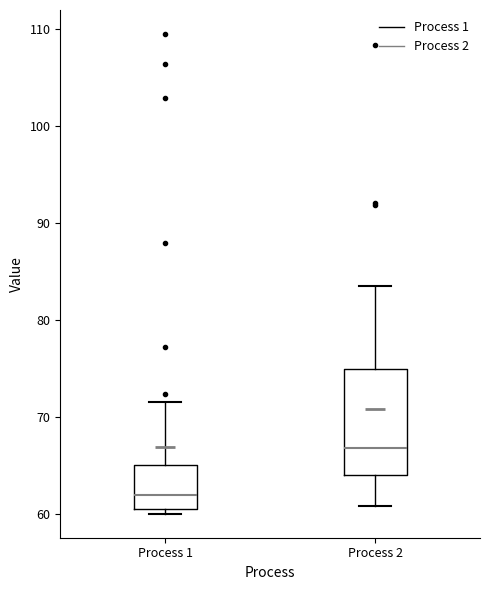

Reading left to right, read every box against the y-axis: the position of its median line, the range the box covers, and the ends of its whiskers. The values are not printed on the chart, so give them approximately, as read against the axis.

Process 1: median 62, box 60 to 65, whiskers 60 (just below the box's lower edge) to 72
Process 2: median 67, box 64 to 75, whiskers 61 to 84